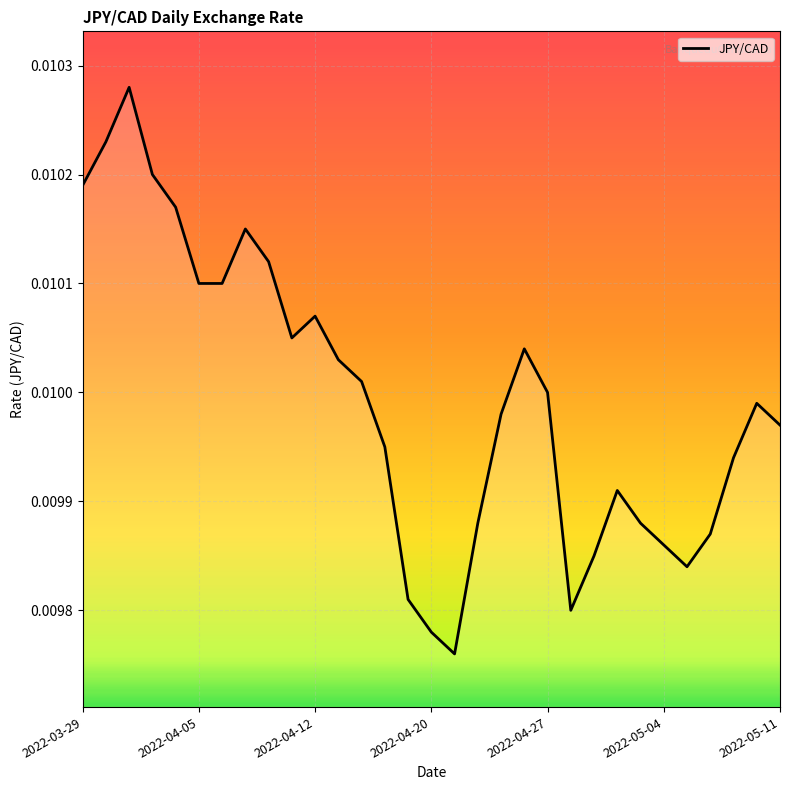

How many values are between 0 and 1?

31